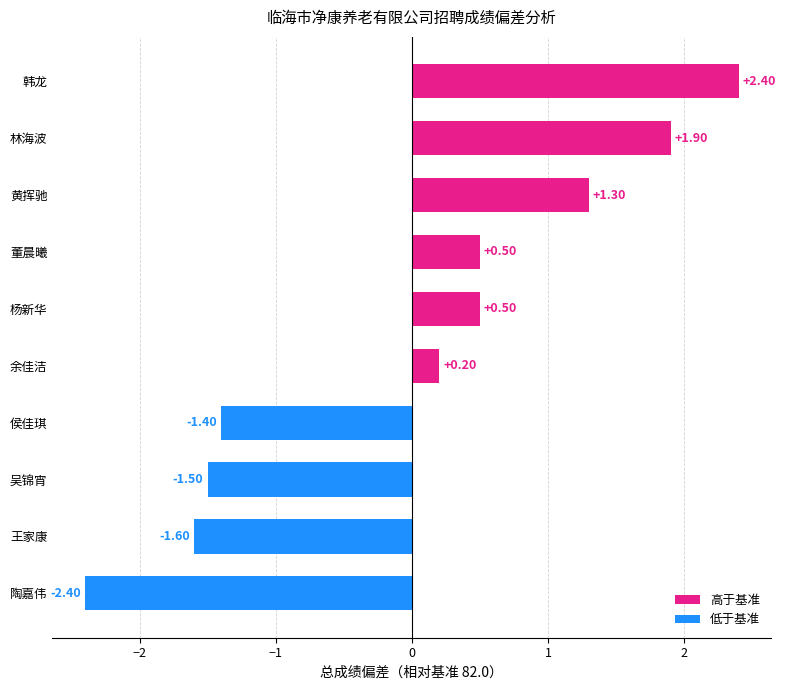

What is the change in value from 林海波 to 韩龙?

+0.5